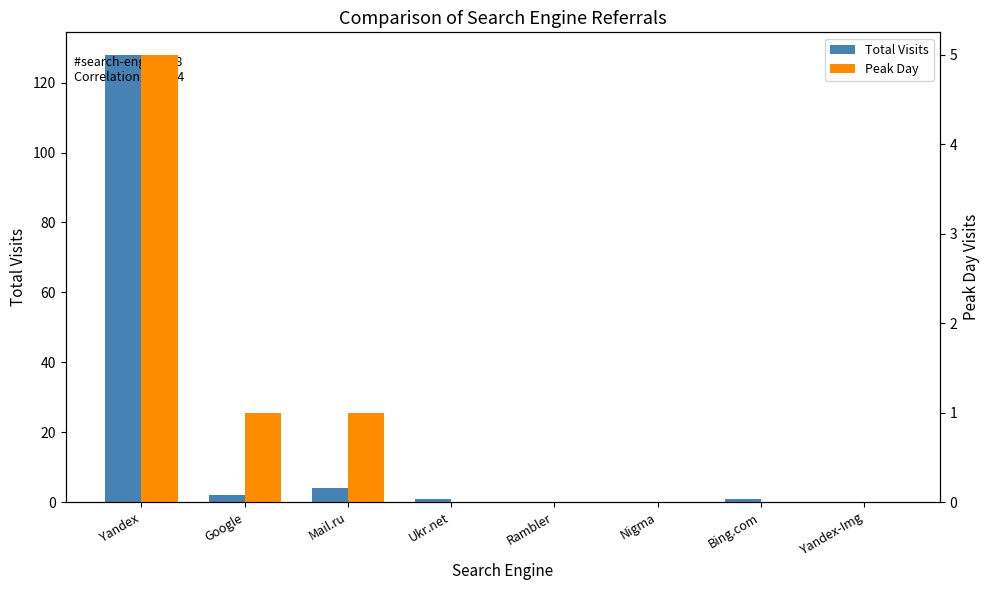

What is the difference between the Total Visits values at Mail.ru and Yandex-Img?

4